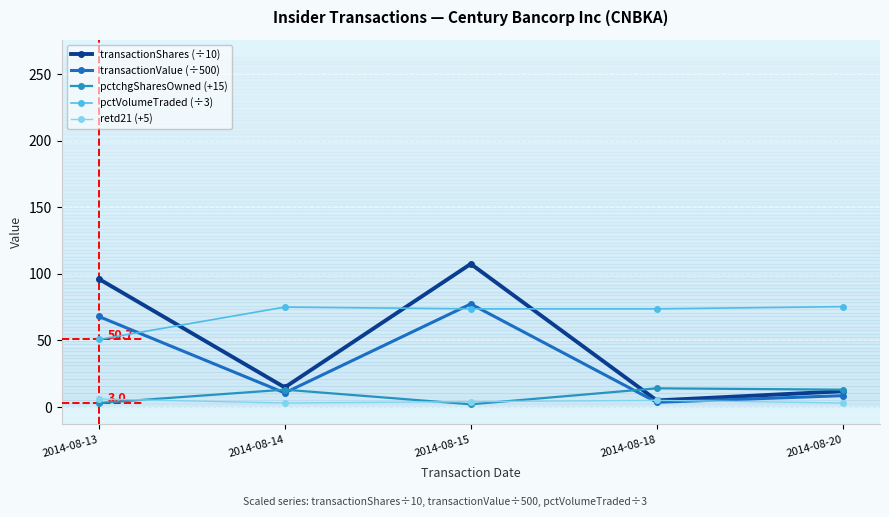

In pctchgSharesOwned (+15), how many points are higher than both neighbors (excluding endpoints)?

2